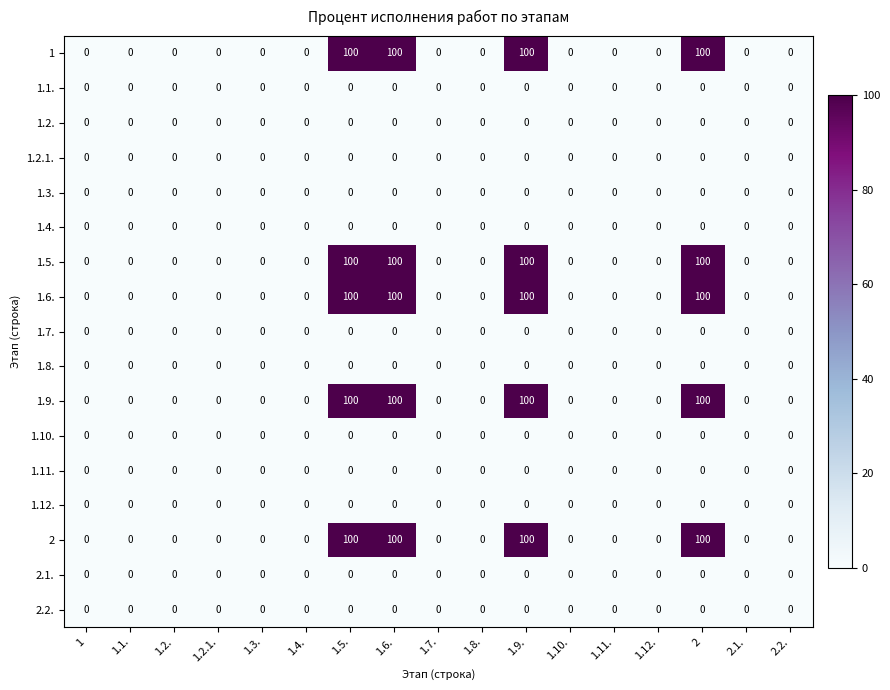

Is the value of 1.6. at 2.2. greater than the value of 2 at 1.5.?

No